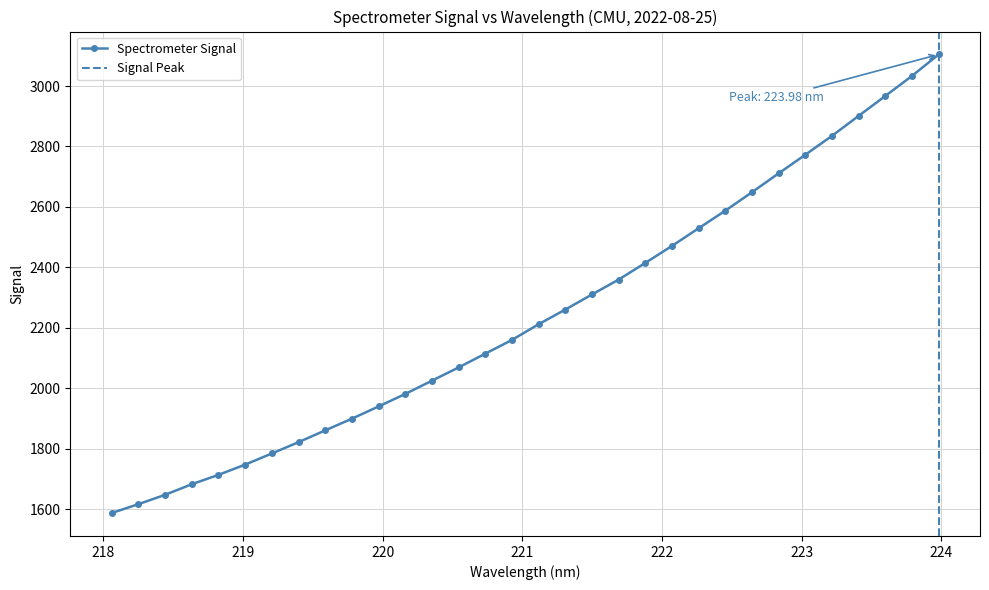

True or false: the data has more than 2 interior local peaks.

False